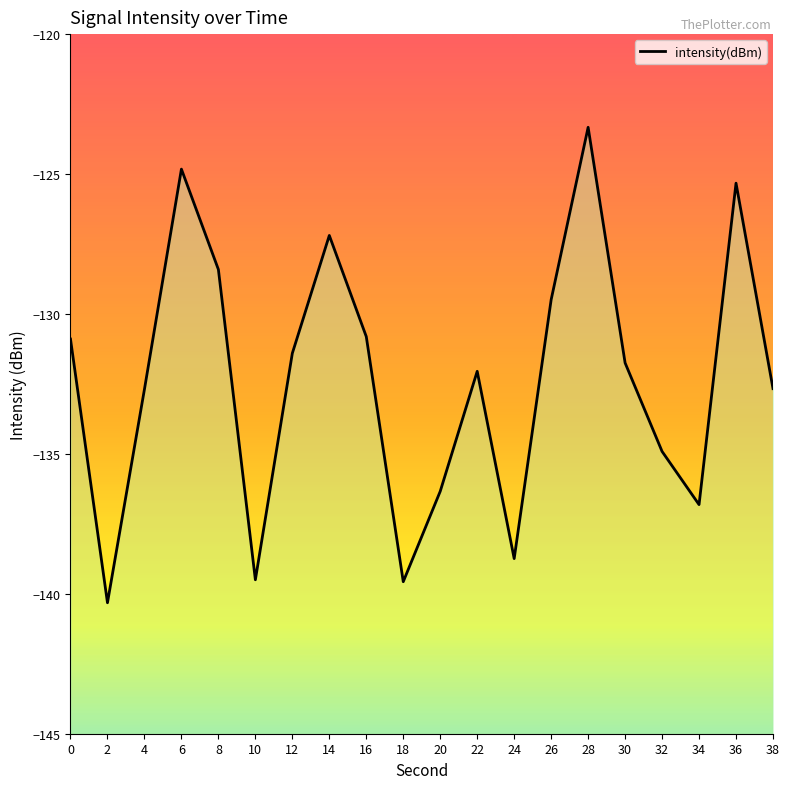

Which category has the lowest value across all series?

2